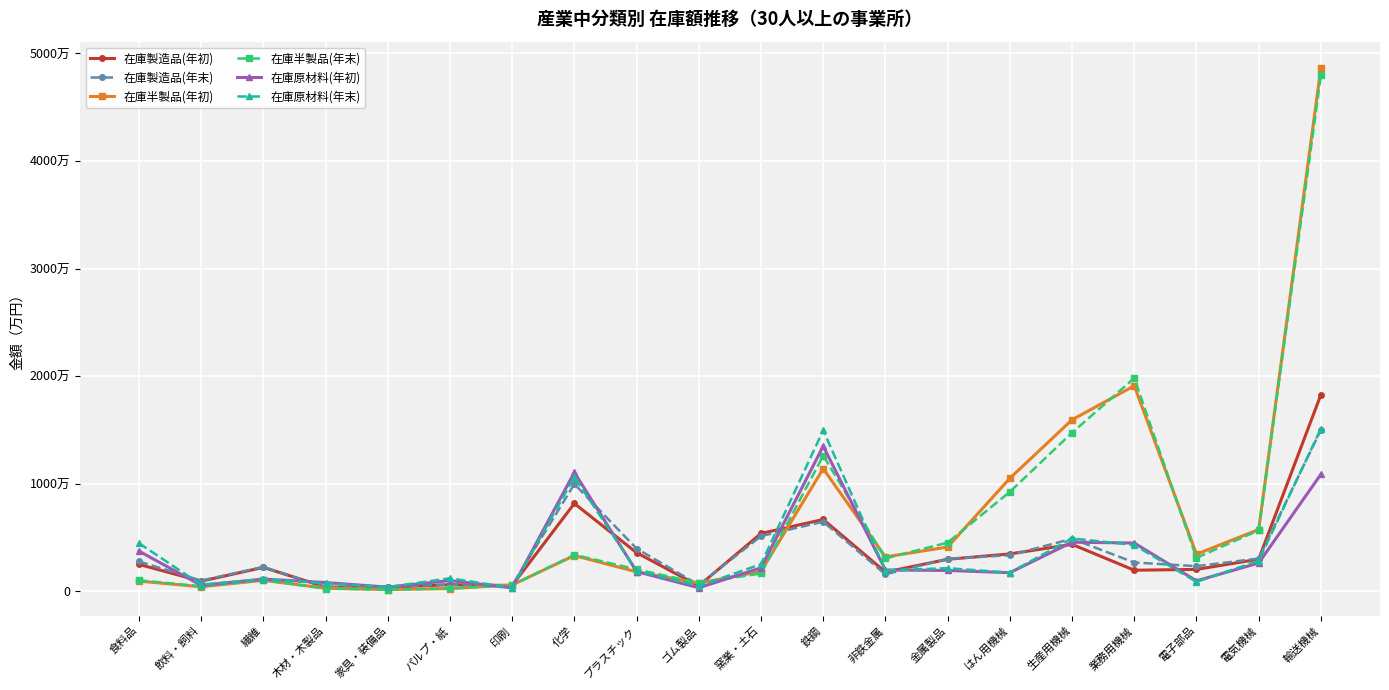

What is the maximum value shown in the chart?

48668677